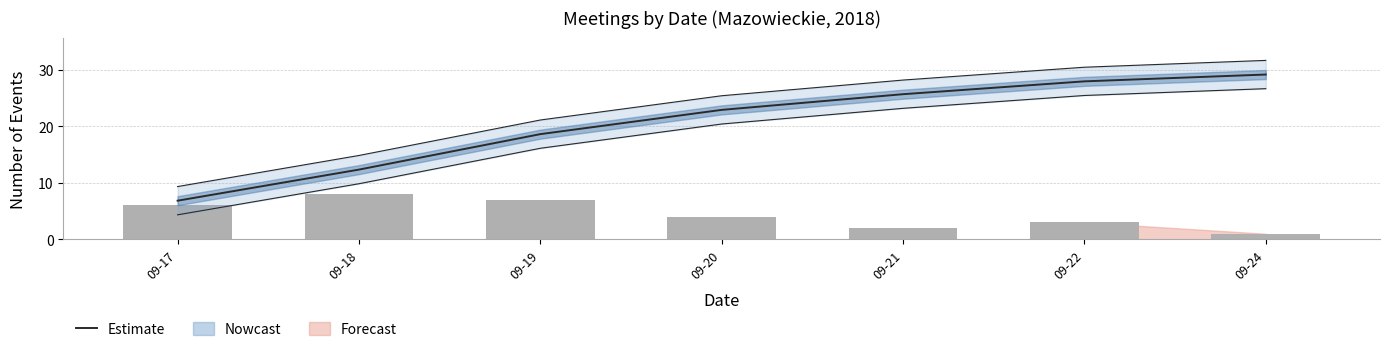

The Estimate series shows 12.7 at 09-22. True or false?

False